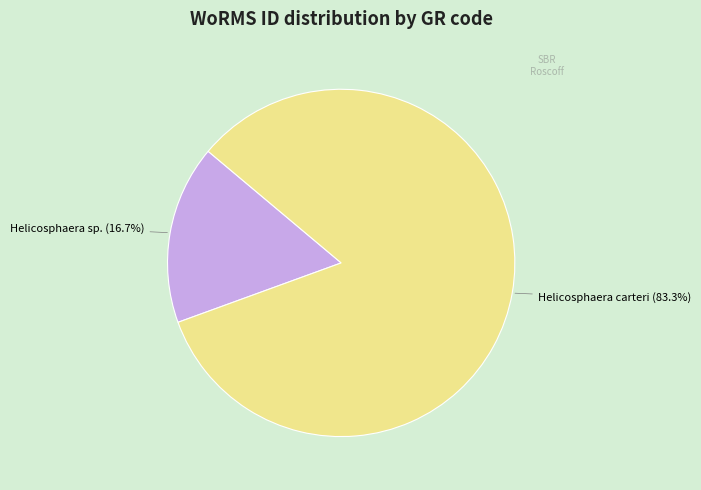

Is there any slice that represents more than half of the pie?

Yes